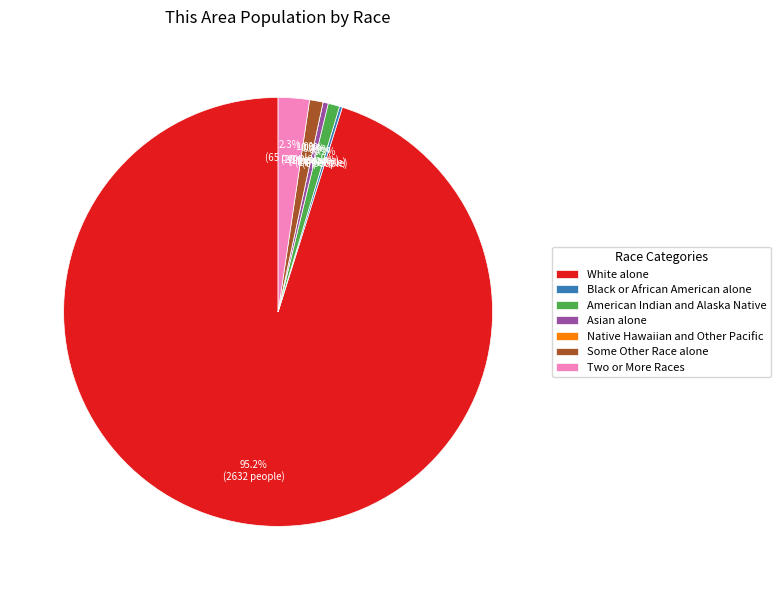

What is the total percentage of Black or African American alone and Some Other Race alone?

1.2%